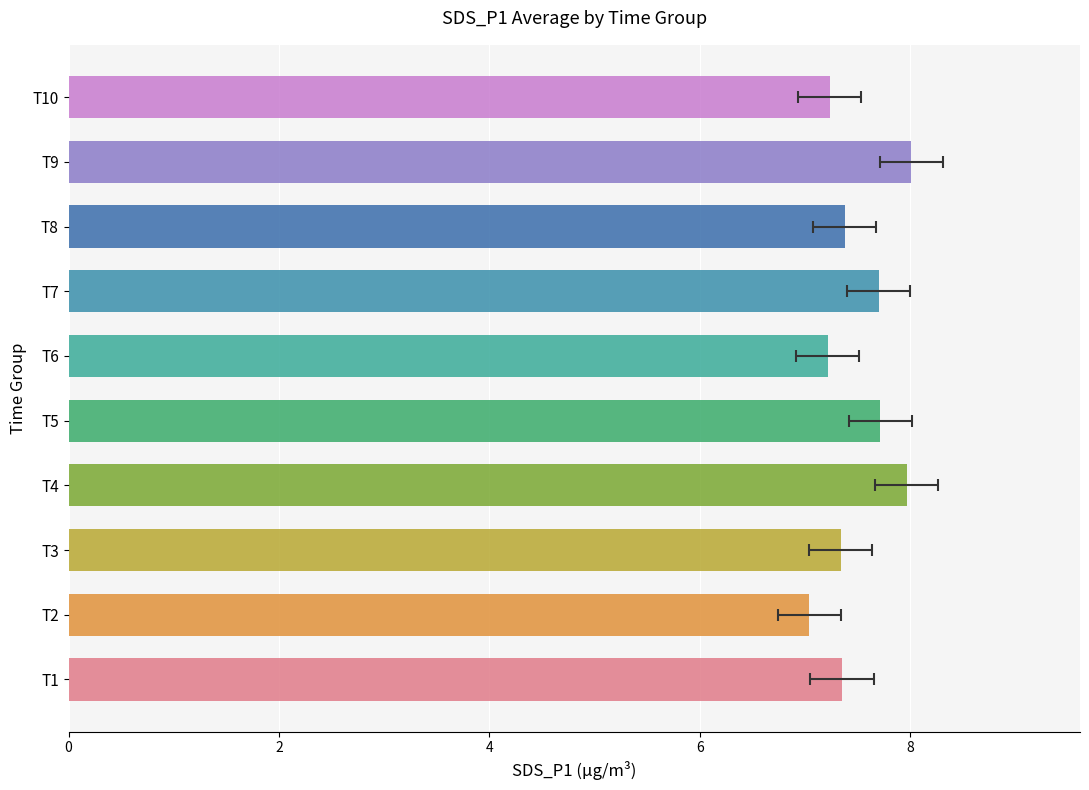

Between T3 and T5, which is larger?

T5